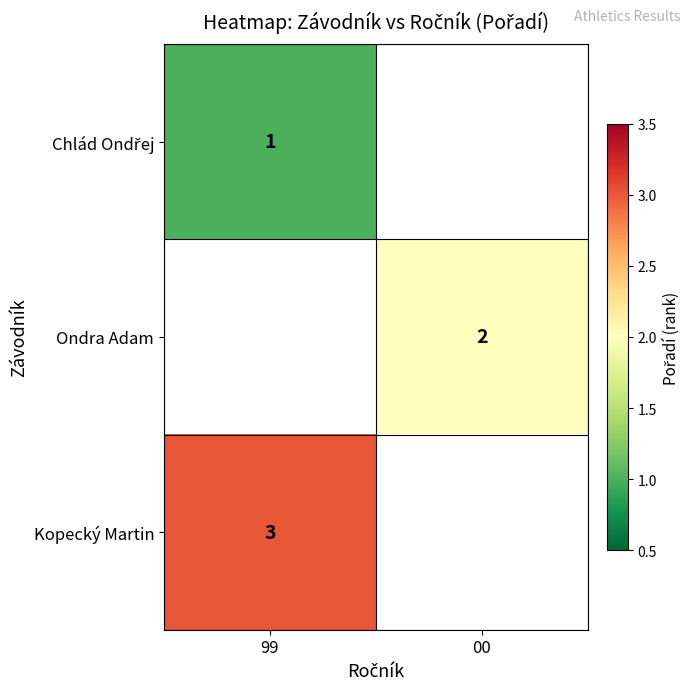

Which label corresponds to the largest value in the chart?

99